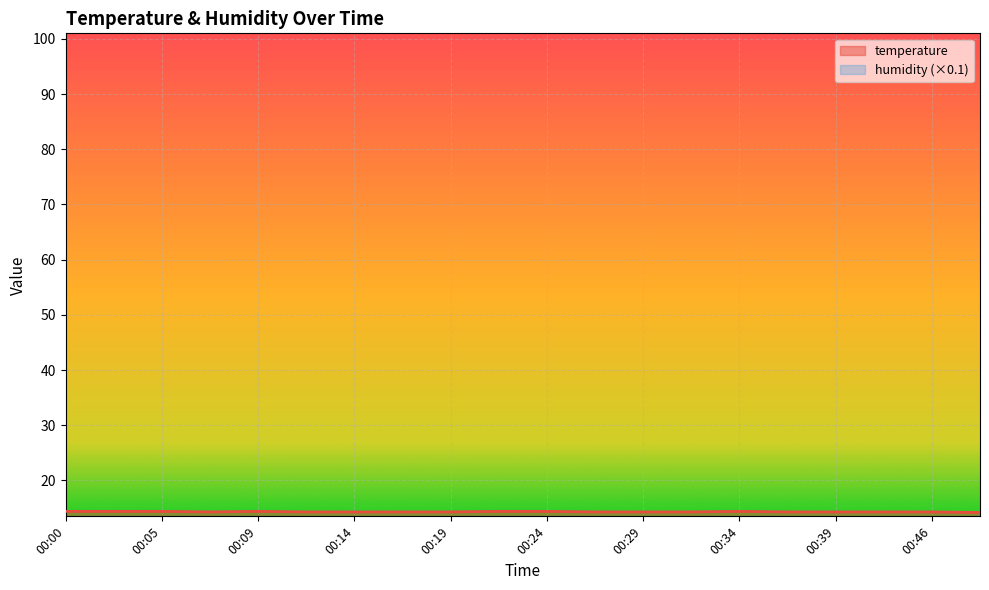

What is the value of the 19th point from the left?

14.3